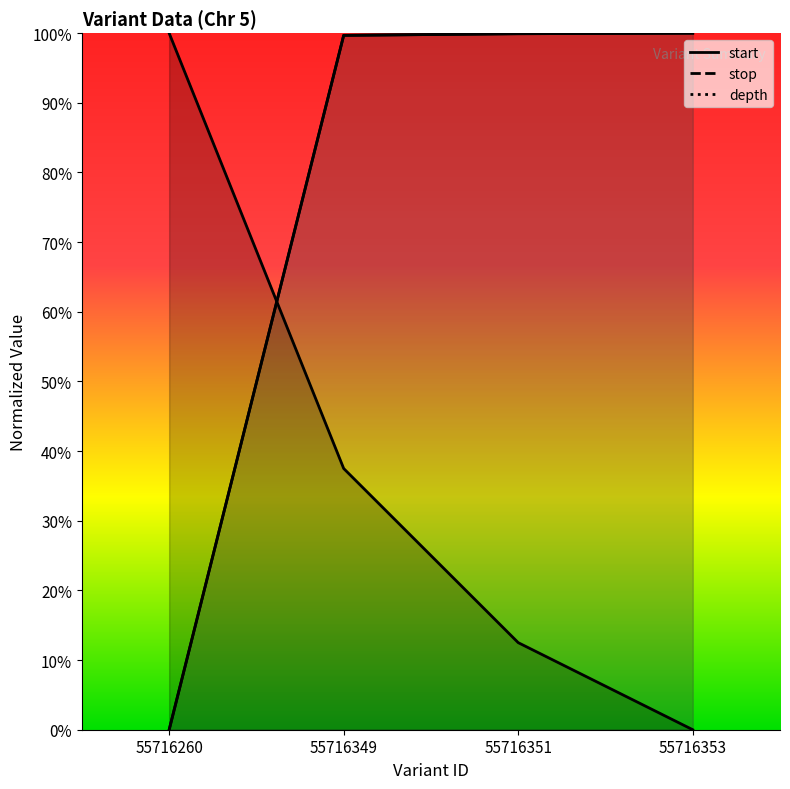

Read the start value at 55716353.

1.0